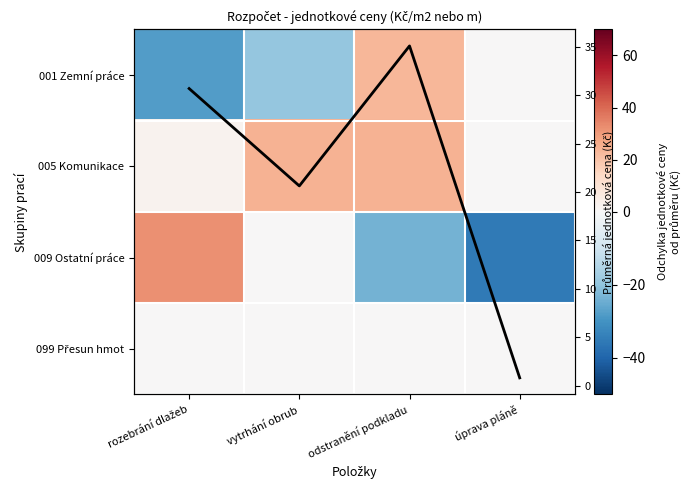

Which series has the largest total across all categories?

Průměrná cena